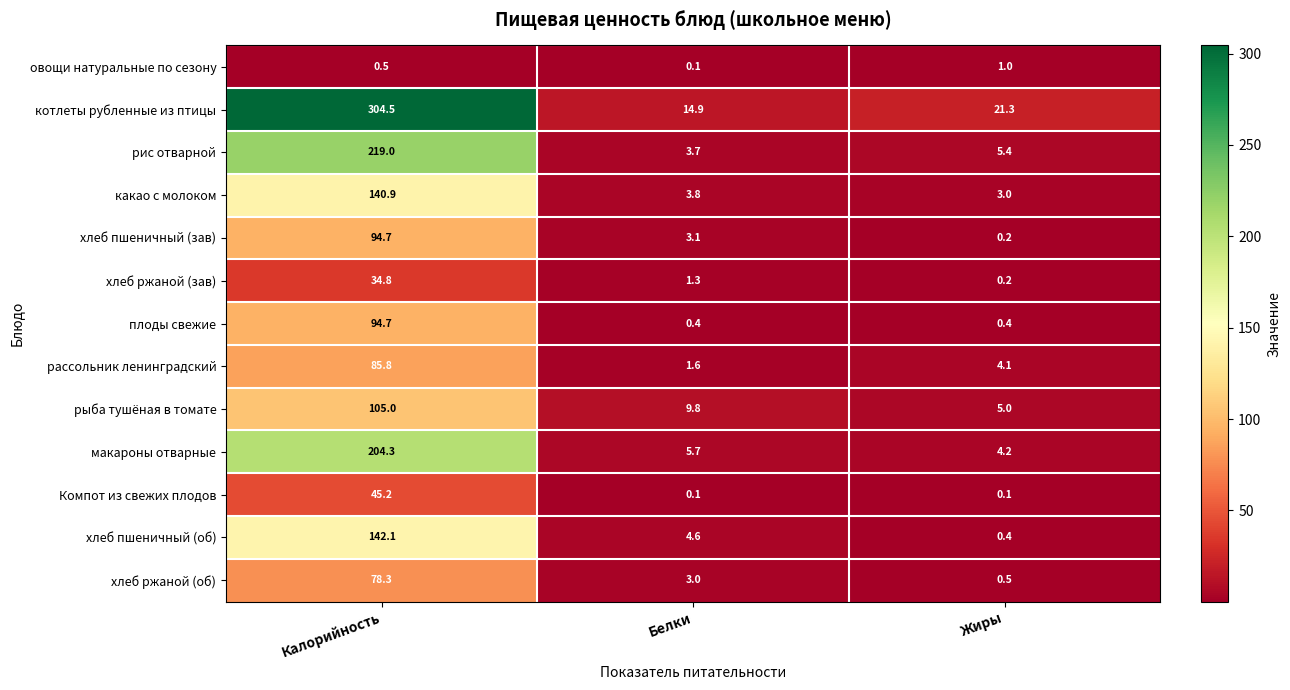

What is the sum of the рис отварной values at Жиры and Калорийность?

224.4